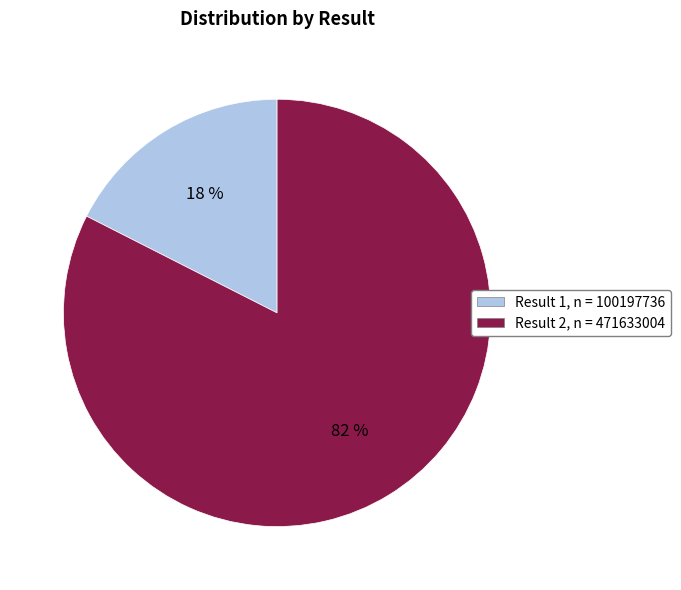

Which category has the biggest portion of the pie?

Result 2, n = 471633004